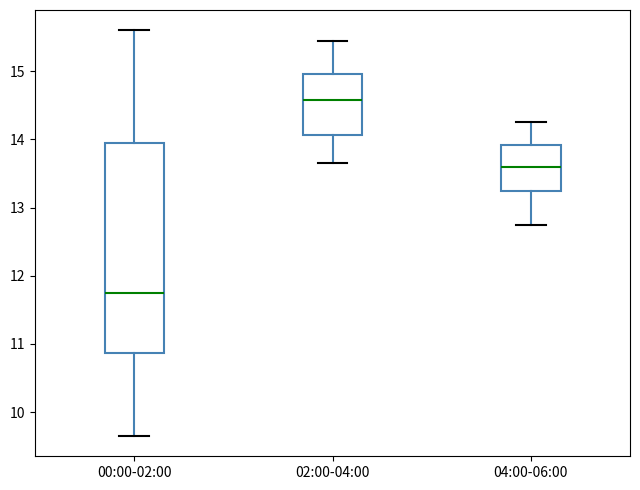

Where is the upper edge of the box for 00:00-02:00 on the y-axis? The values are not printed on the chart, so give them approximately, as read against the axis.

13.9